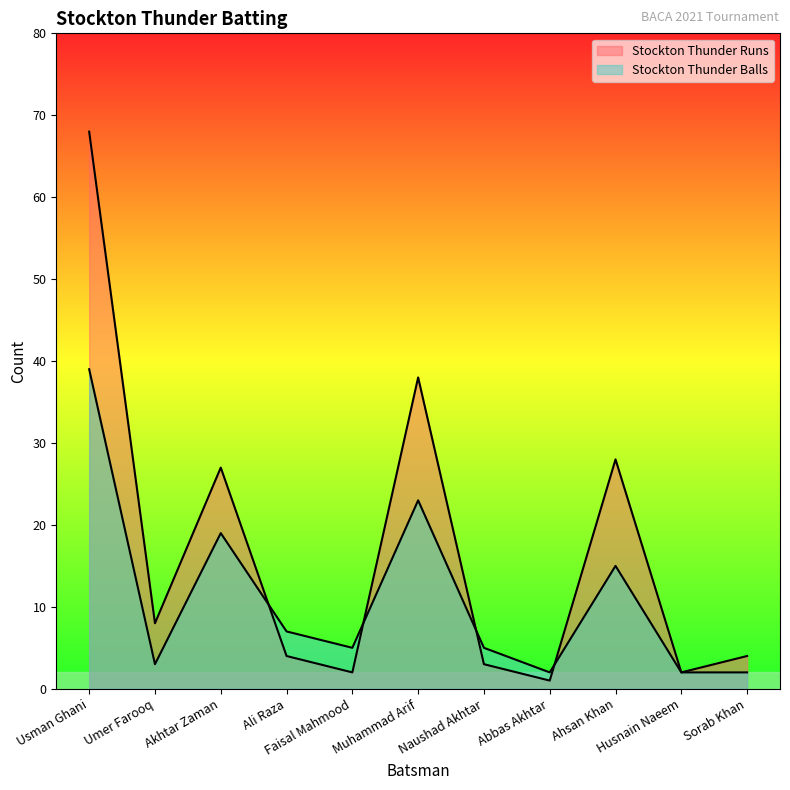

Rank the series by their maximum value, from highest to lowest.

Stockton Thunder Runs, Stockton Thunder Balls